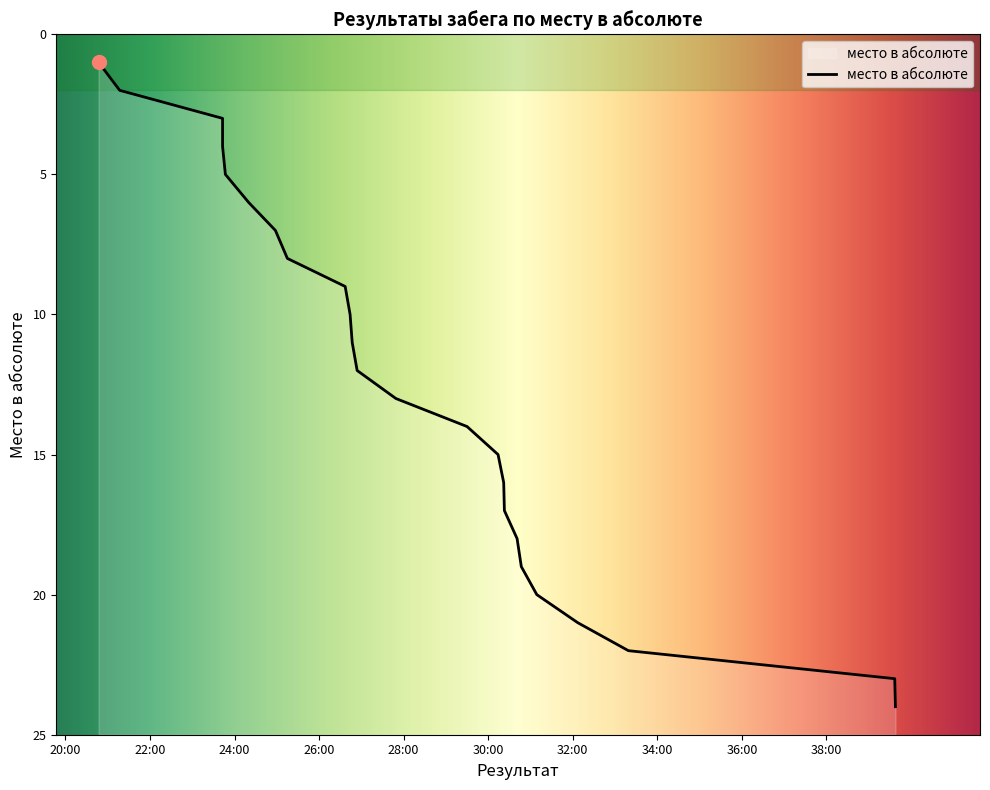

What is the label of the 9th point from the left?

00:26:37